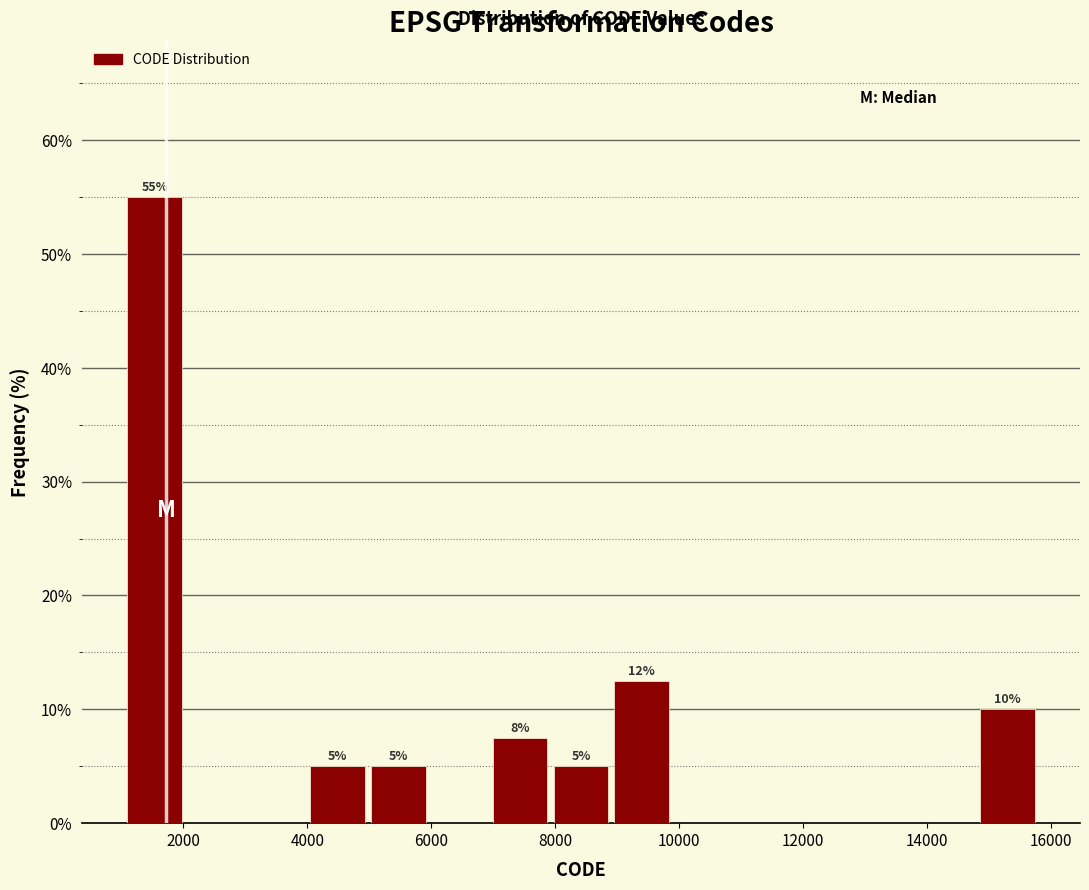

Over which range of the x-axis is the bar tallest?

1000 to 2000